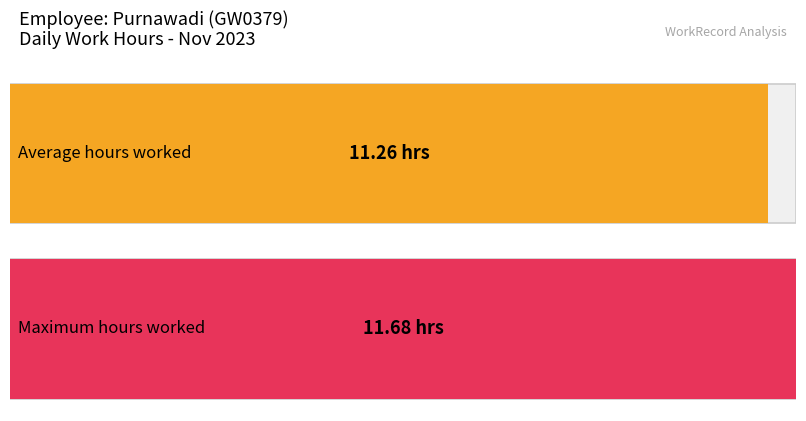

Where is the data nearest to the value 10?

11